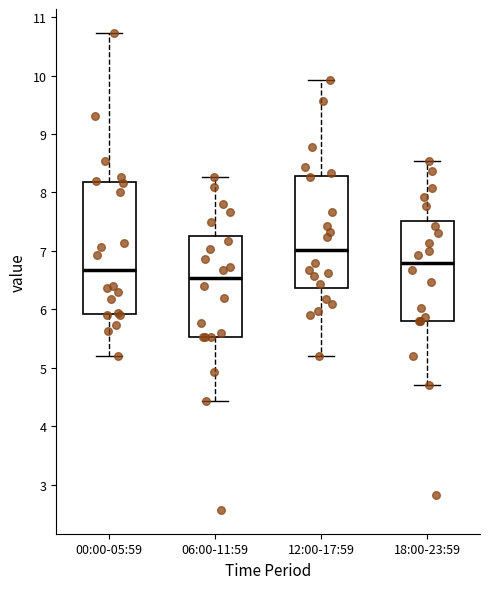

Which box has the lowest median line?

06:00-11:59